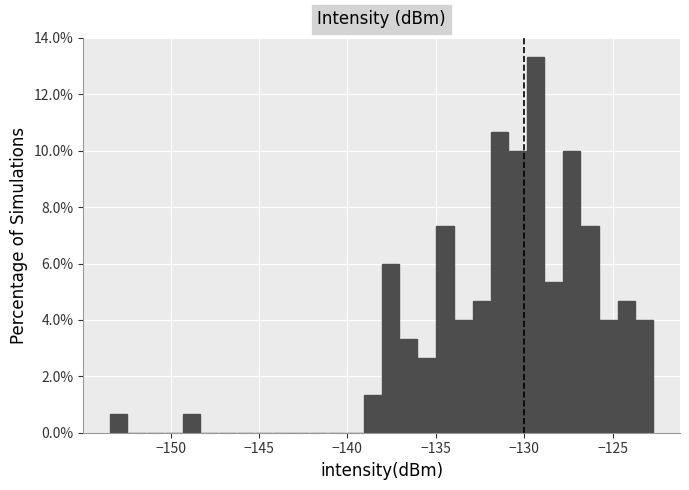

Read against the x-axis, roughly where is the centre of the tallest bar?

-129.5